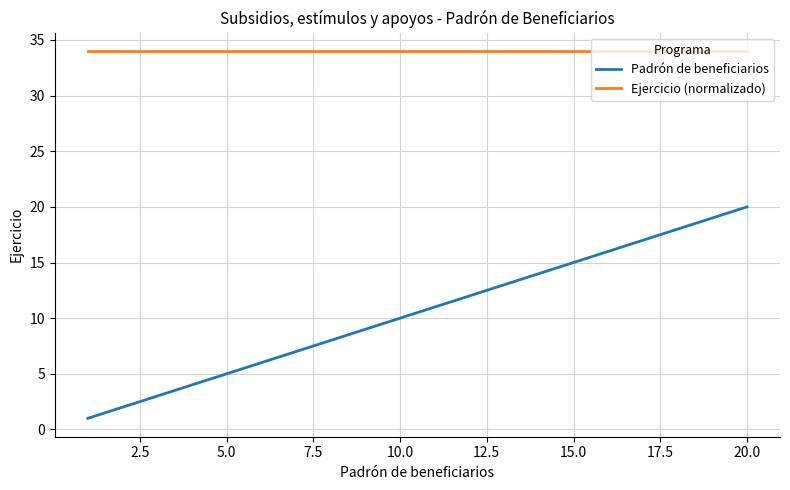

Count the number of data series in this chart.

2